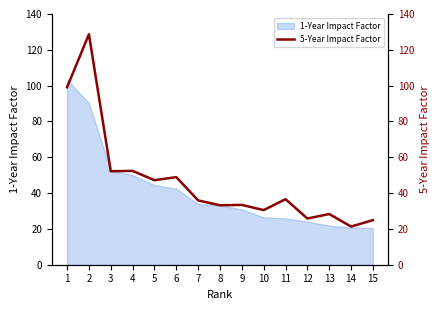

Does the chart display data point markers on the line(s)?

No